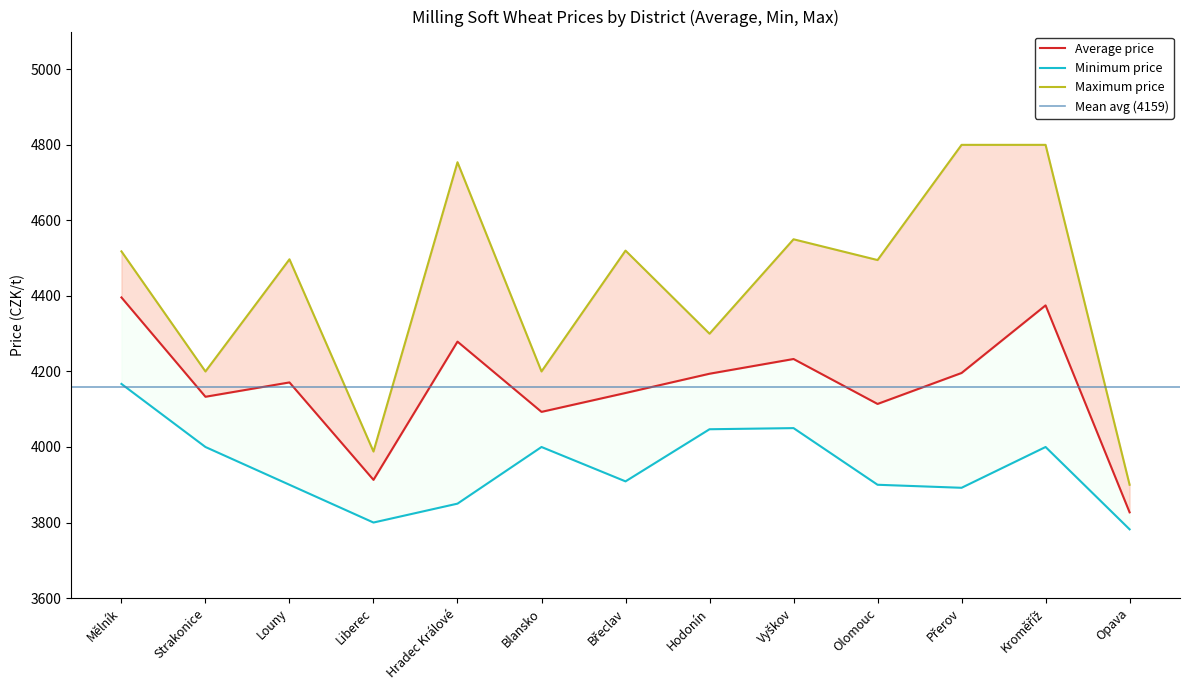

Rank the series by their average value, from highest to lowest.

Maximum price, Average price, Minimum price